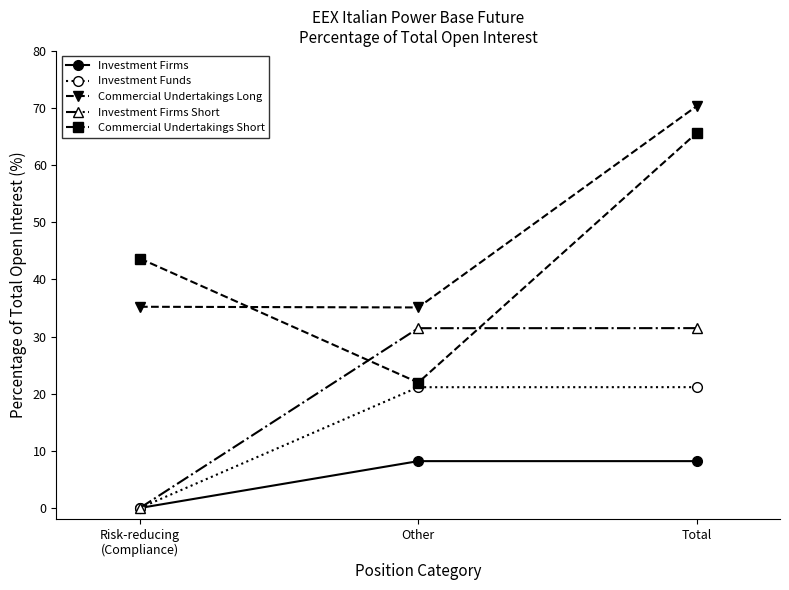

Rank the series by their maximum value, from lowest to highest.

Investment Firms, Investment Funds, Investment Firms Short, Commercial Undertakings Short, Commercial Undertakings Long